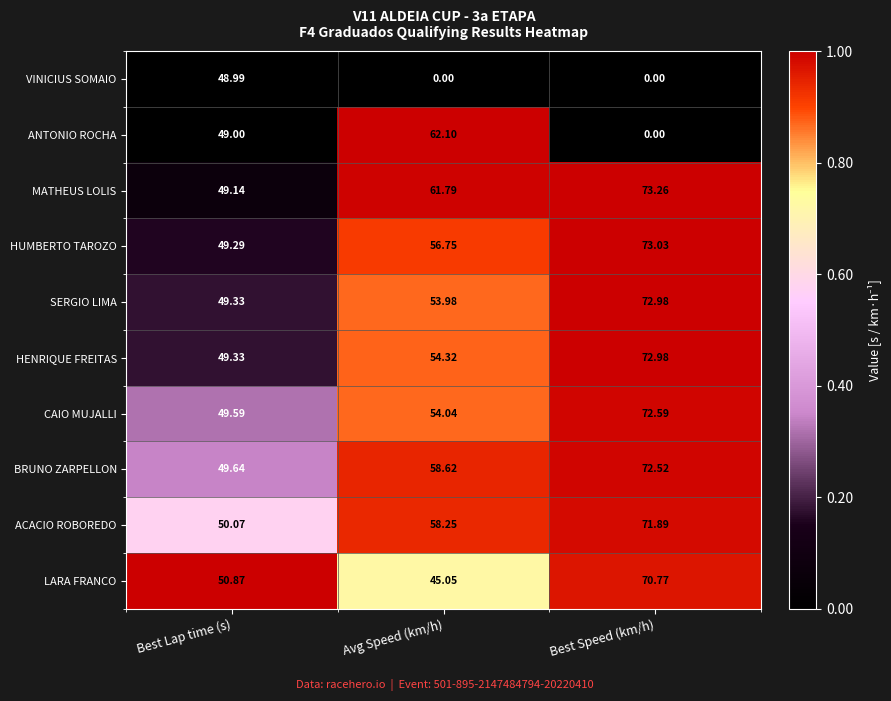

How many values in the HUMBERTO TAROZO series exceed 56?

2